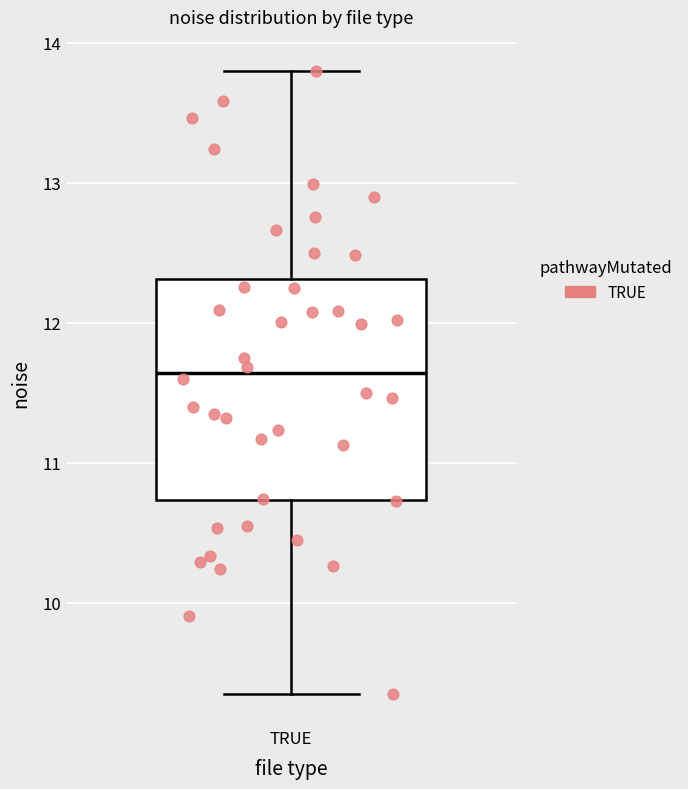

Read this box plot against the y-axis: the position of the median line, the range covered by the box, and the ends of both whiskers. The values are not printed on the chart, so give them approximately, as read against the axis.

median 11.6, box 10.7 to 12.3, whiskers 9.3 to 13.8